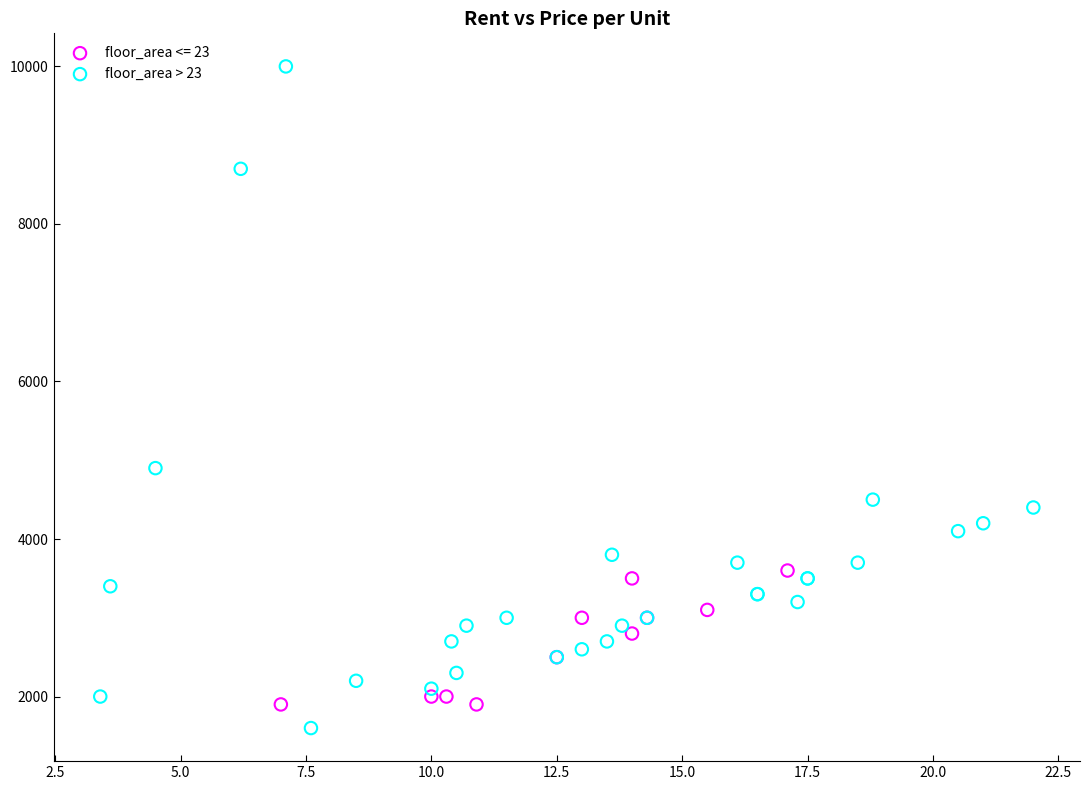

Which series reaches the maximum Y coordinate?

floor_area > 23